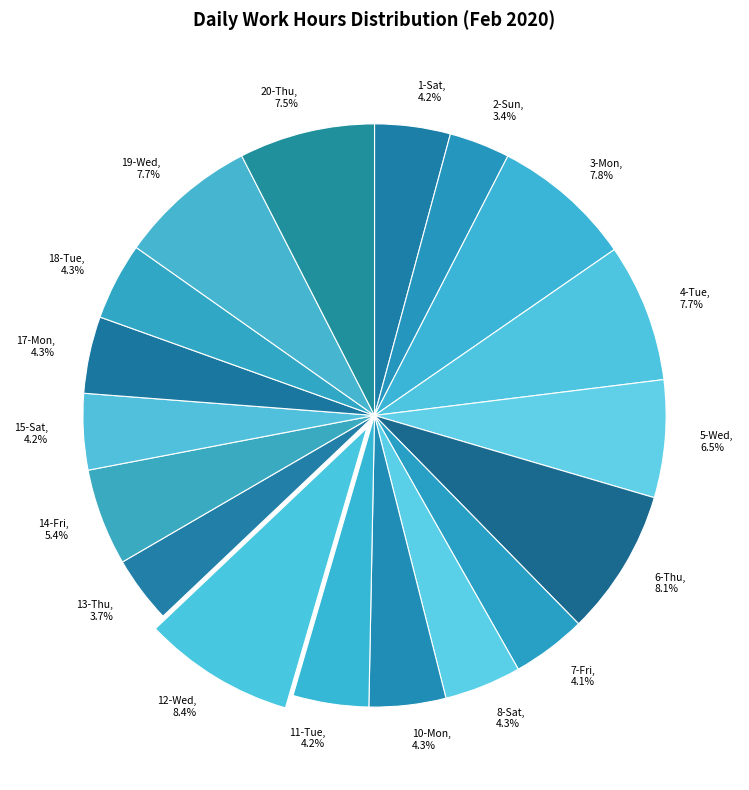

To the nearest percent, what is the difference between the 7-Fri and 4-Tue slice percentages?

4%